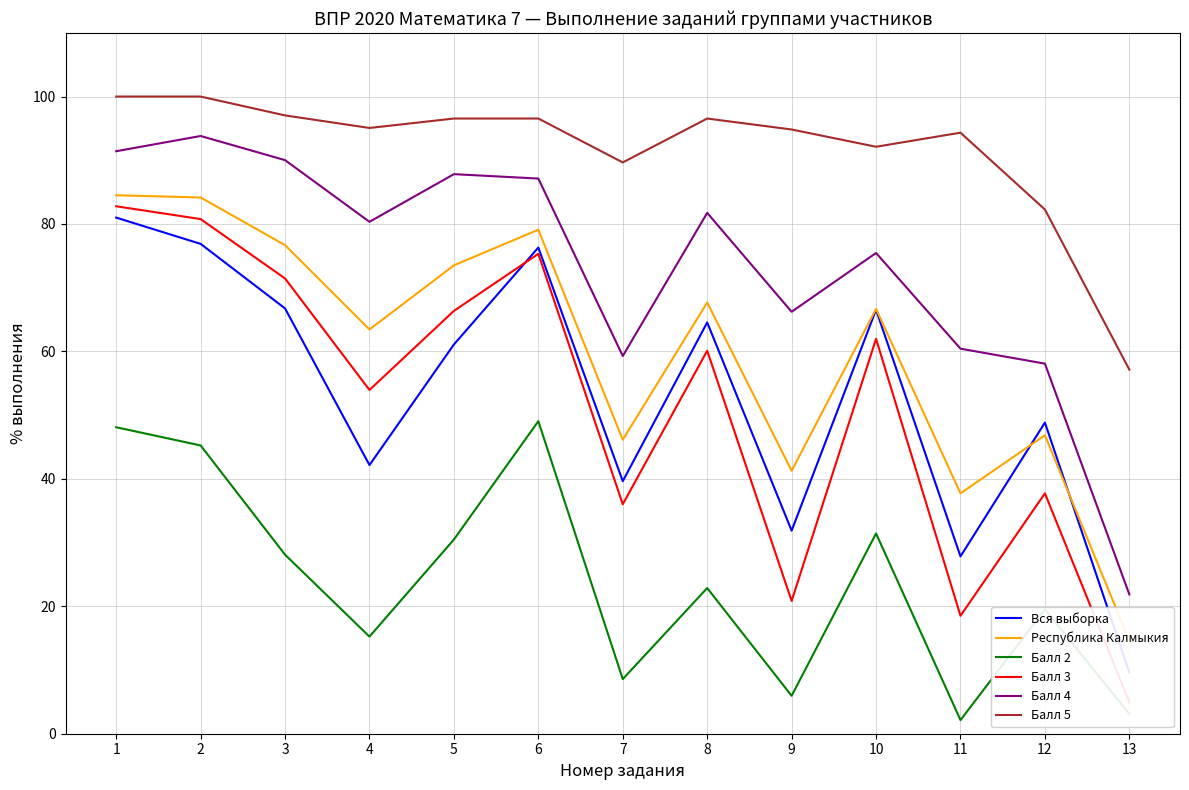

What is the value of the Балл 5 point at the 10th from the left?

92.1